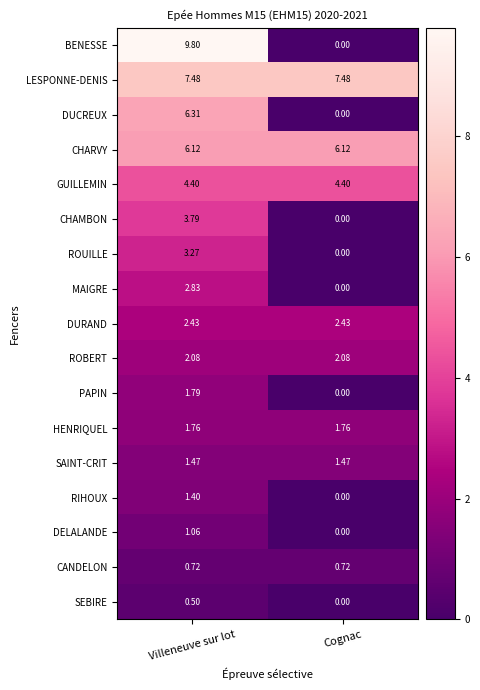

At Villeneuve sur lot, list the series in order from largest to smallest.

BENESSE, LESPONNE-DENIS, DUCREUX, CHARVY, GUILLEMIN, CHAMBON, ROUILLE, MAIGRE, DURAND, ROBERT, PAPIN, HENRIQUEL, SAINT-CRIT, RIHOUX, DELALANDE, CANDELON, SEBIRE